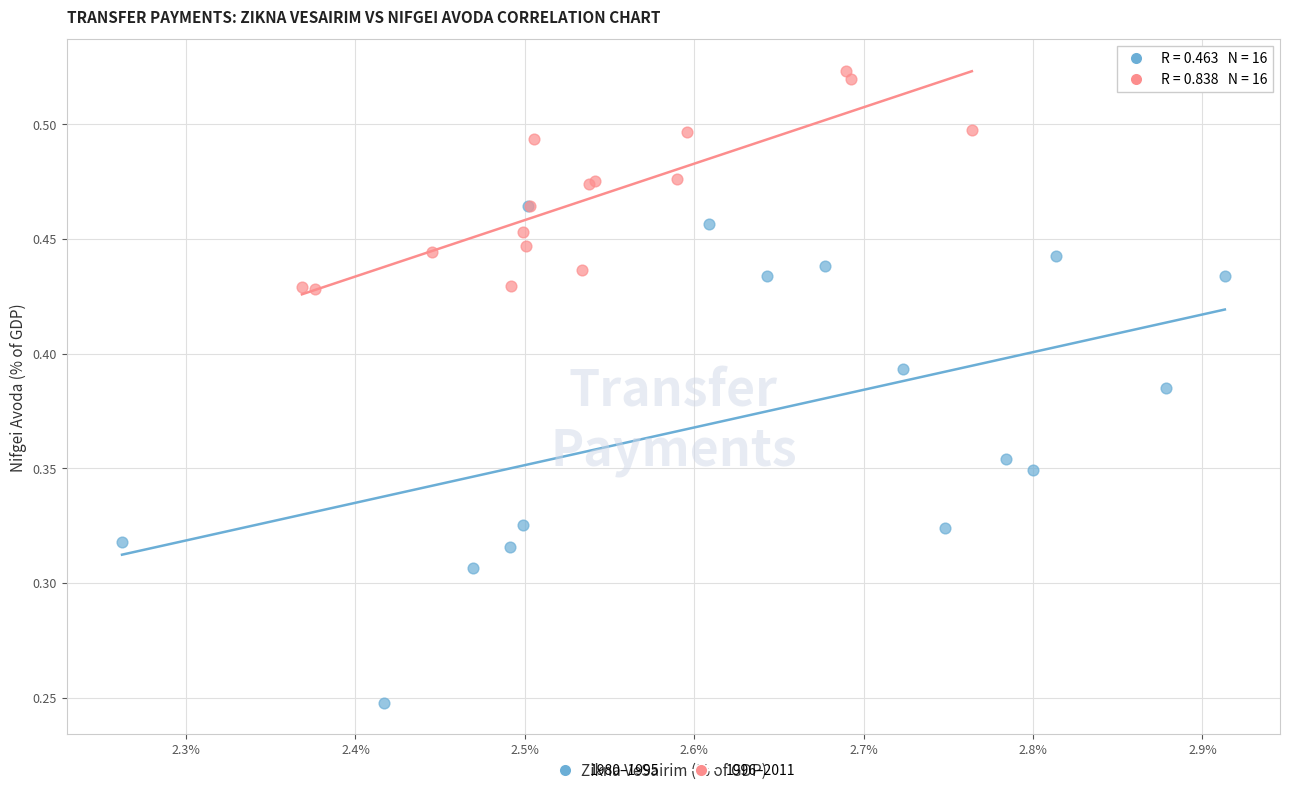

Which series reaches the minimum Y coordinate?

1980–1995